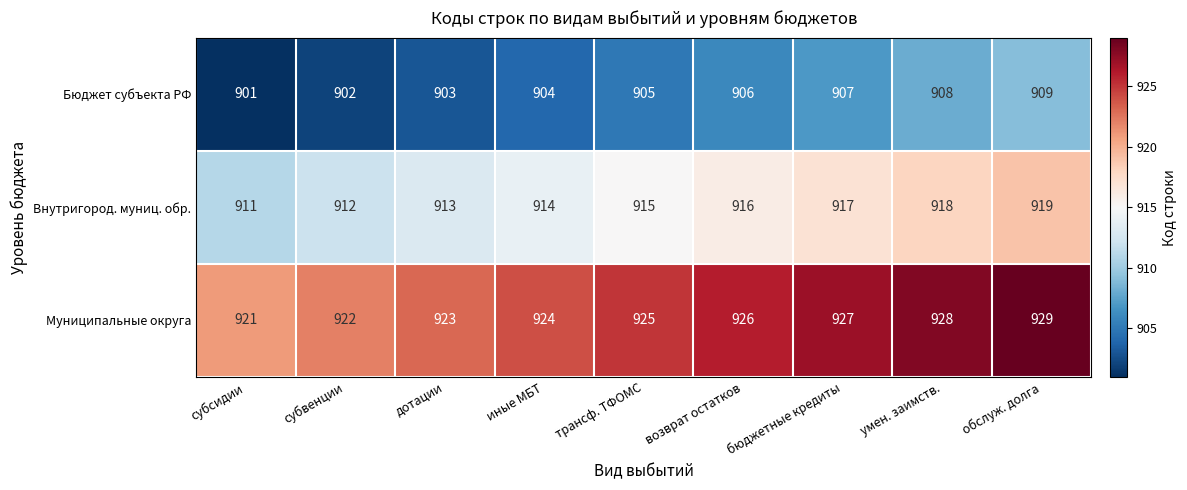

Is it true that Внутригород. муниц. обр. equals 915 at трансф. ТФОМС?

True